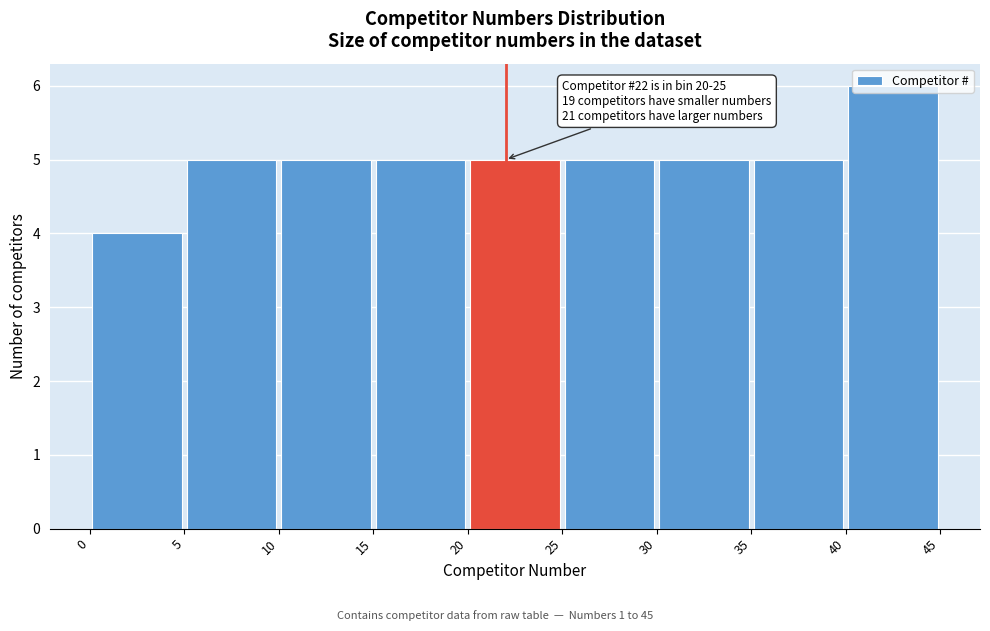

Over which range of the x-axis is the bar tallest?

40 to 45